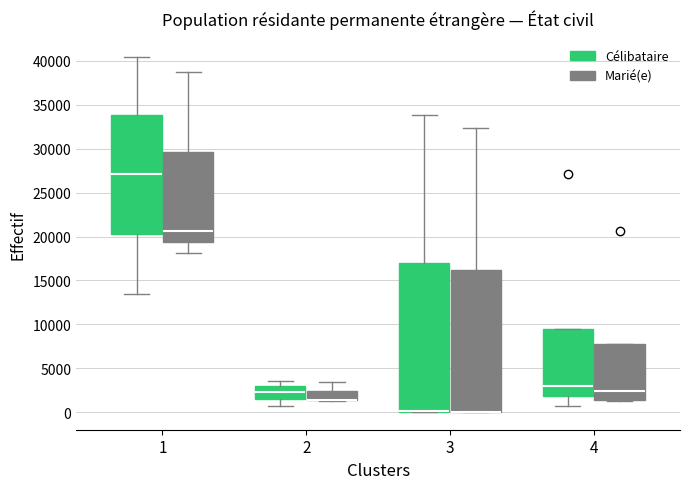

Reading left to right, transcribe this box plot: for each box, give where its median line is, the range the box spans, and where its two whiskers end, as read against the y-axis. The values are not printed on the chart, so give them approximately, as read against the axis.

1 (Célibataire): median 27000, box 20000 to 34000, whiskers 13500 to 40500
1 (Marié(e)): median 20500, box 19500 to 29500, whiskers 18000 to 38500
2 (Célibataire): median 2500, box 1500 to 3000, whiskers 500 to 3500
2 (Marié(e)): median 1500 (drawn on the box's lower edge), box 1500 to 2500, whiskers 1500 to 3500
3 (Célibataire): median 0 (drawn on the box's lower edge), box 0 to 17000, whiskers 0 to 34000
3 (Marié(e)): median 0 (drawn on the box's lower edge), box 0 to 16000, whiskers 0 to 32500
4 (Célibataire): median 3000, box 2000 to 9500, whiskers 500 to 9500
4 (Marié(e)): median 2500, box 1500 to 7500, whiskers 1500 to 7500